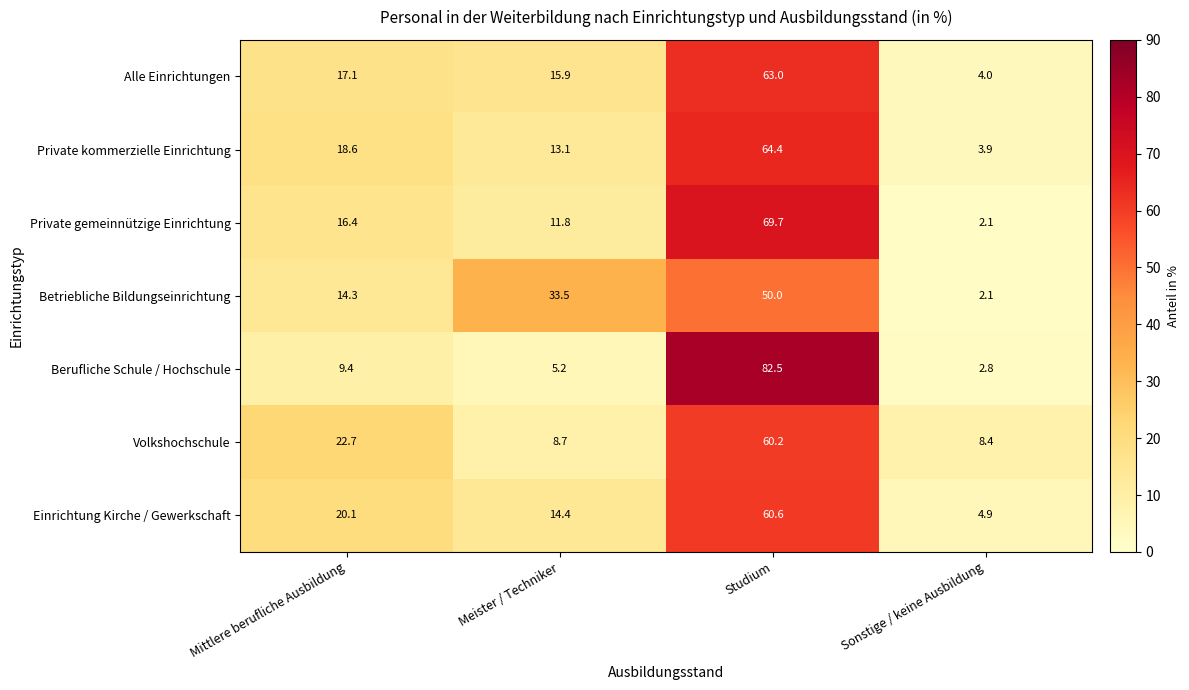

Which label corresponds to the smallest value in the chart?

Sonstige / keine Ausbildung